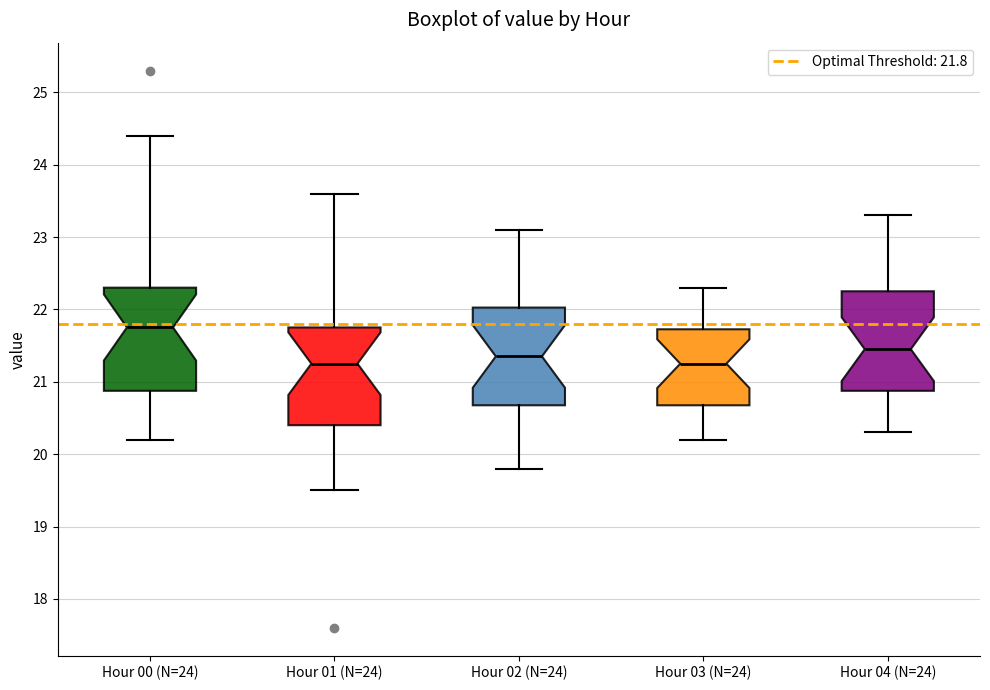

Reading left to right, read every box against the y-axis: the position of its median line, the range the box covers, and the ends of its whiskers. The values are not printed on the chart, so give them approximately, as read against the axis.

Hour 00 (N=24): median 21.8, box 20.9 to 22.3, whiskers 20.2 to 24.4
Hour 01 (N=24): median 21.3, box 20.4 to 21.8, whiskers 19.5 to 23.6
Hour 02 (N=24): median 21.4, box 20.7 to 22.0, whiskers 19.8 to 23.1
Hour 03 (N=24): median 21.3, box 20.7 to 21.7, whiskers 20.2 to 22.3
Hour 04 (N=24): median 21.5, box 20.9 to 22.3, whiskers 20.3 to 23.3